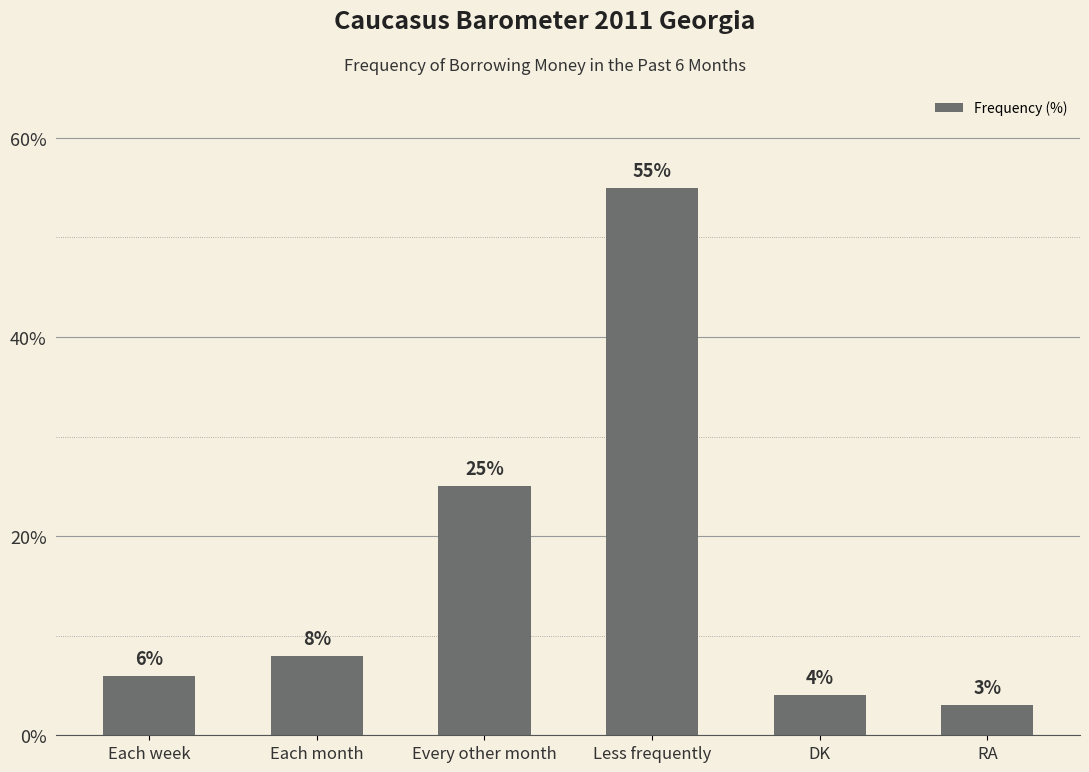

What is the difference between the maximum and minimum values?

52